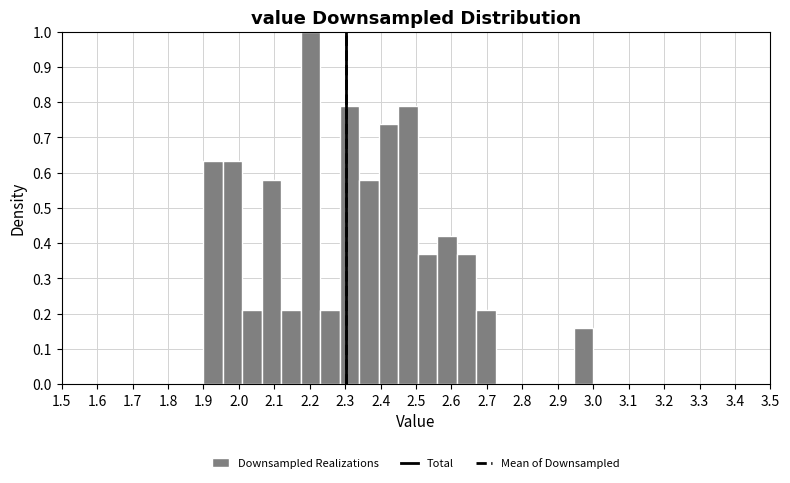

Reading left to right, list every bar in this chart as the range it spans on the x-axis followed by its height. Neither the bar edges nor the heights are printed on the chart, so give them approximately, as read against the axes.

1.900 to 1.955: 0.63
1.955 to 2.010: 0.63
2.010 to 2.065: 0.21
2.065 to 2.120: 0.58
2.120 to 2.175: 0.21
2.175 to 2.230: 1.00
2.230 to 2.285: 0.21
2.285 to 2.340: 0.79
2.340 to 2.395: 0.58
2.395 to 2.450: 0.74
2.450 to 2.505: 0.79
2.505 to 2.560: 0.37
2.560 to 2.615: 0.42
2.615 to 2.670: 0.37
2.670 to 2.725: 0.21
2.725 to 2.780: 0
2.780 to 2.835: 0
2.835 to 2.890: 0
2.890 to 2.945: 0
2.945 to 3.000: 0.16